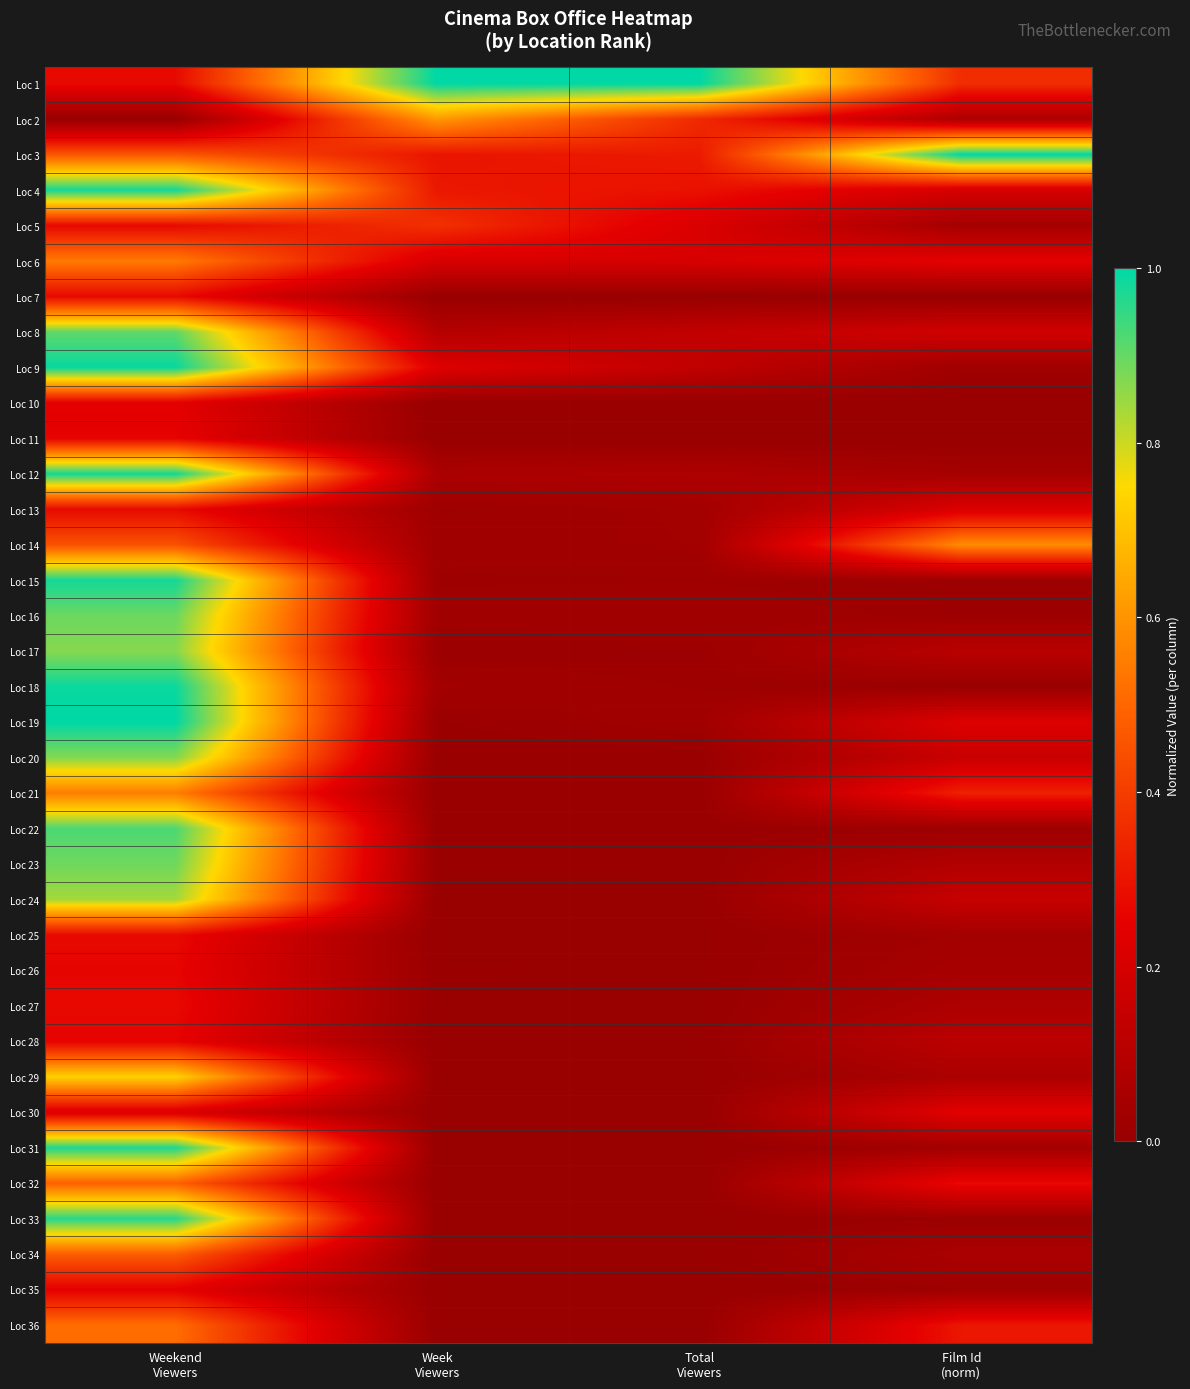

Which label corresponds to the largest value in the chart?

Week
Viewers